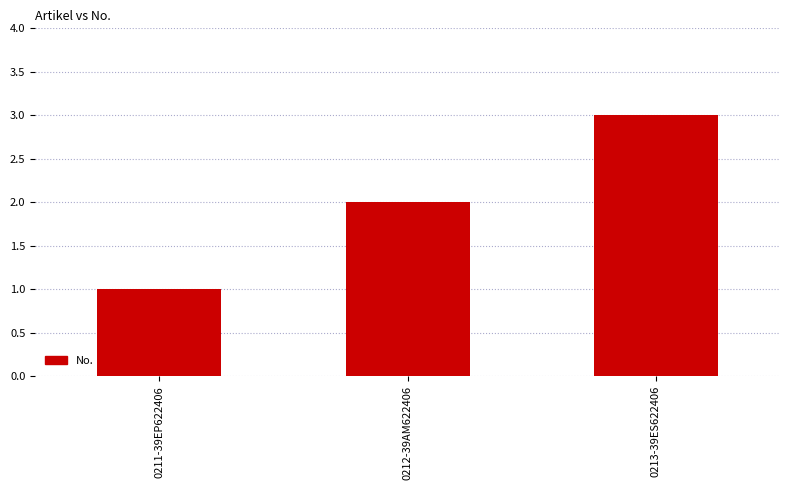

What is the label of the 1st bar from the right?

0213-39ES622406